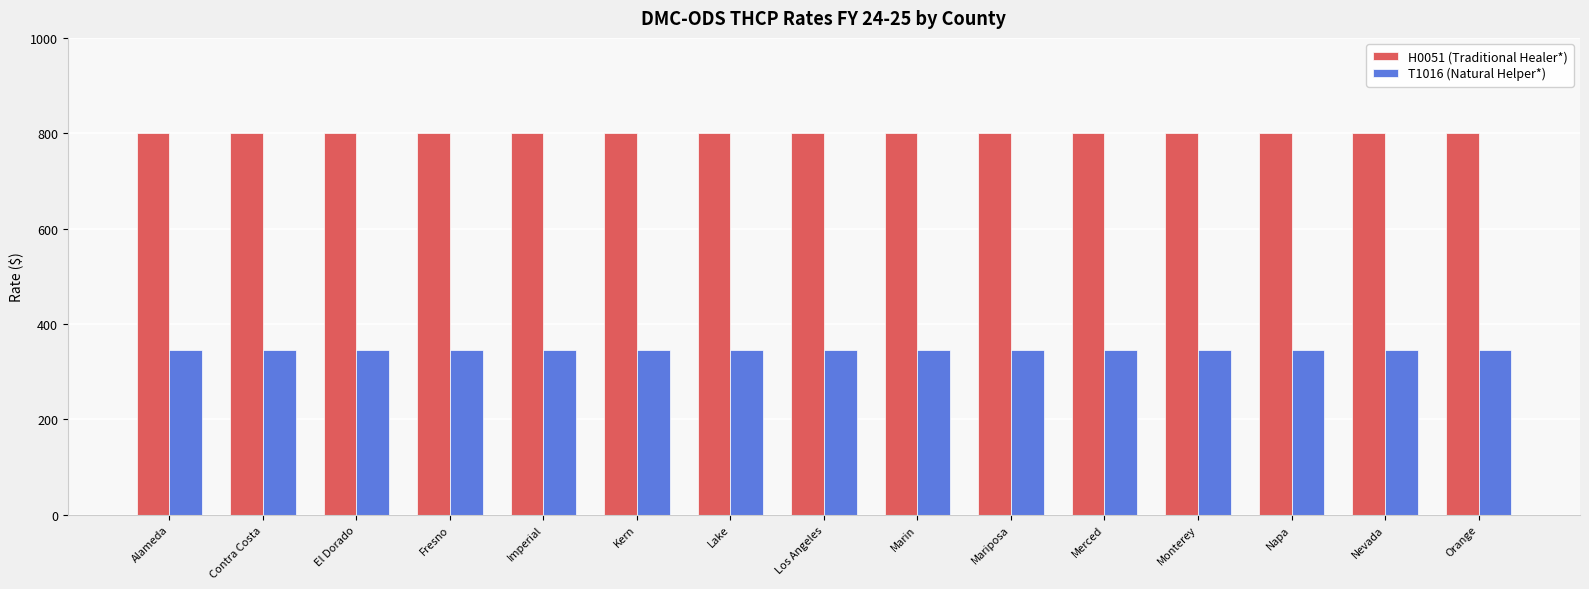

List the series in order of their peak value, highest first.

H0051 (Traditional Healer*), T1016 (Natural Helper*)